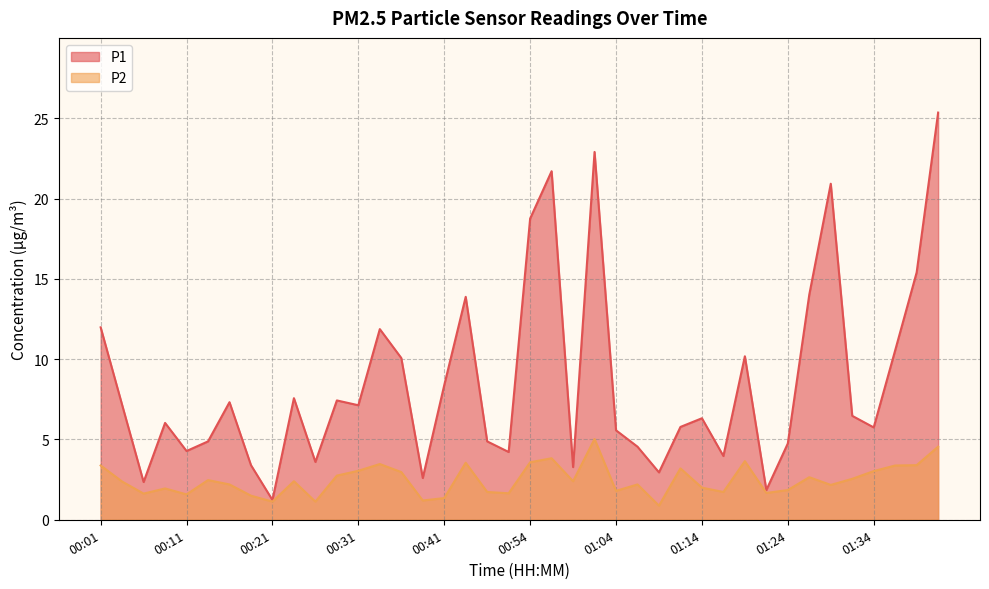

What is the total value across all series at 00:34?

15.3